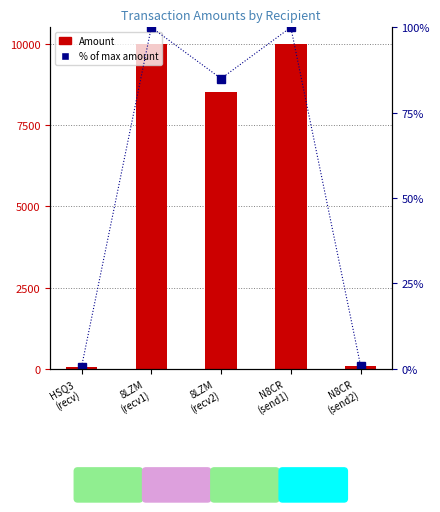

What are all the series names shown in the legend?

Amount, % of max amount